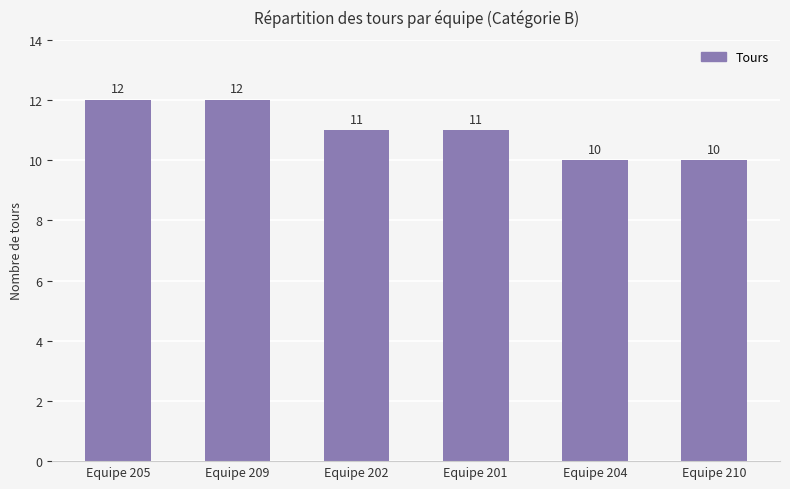

At which label does the data first exceed 11?

Equipe 205